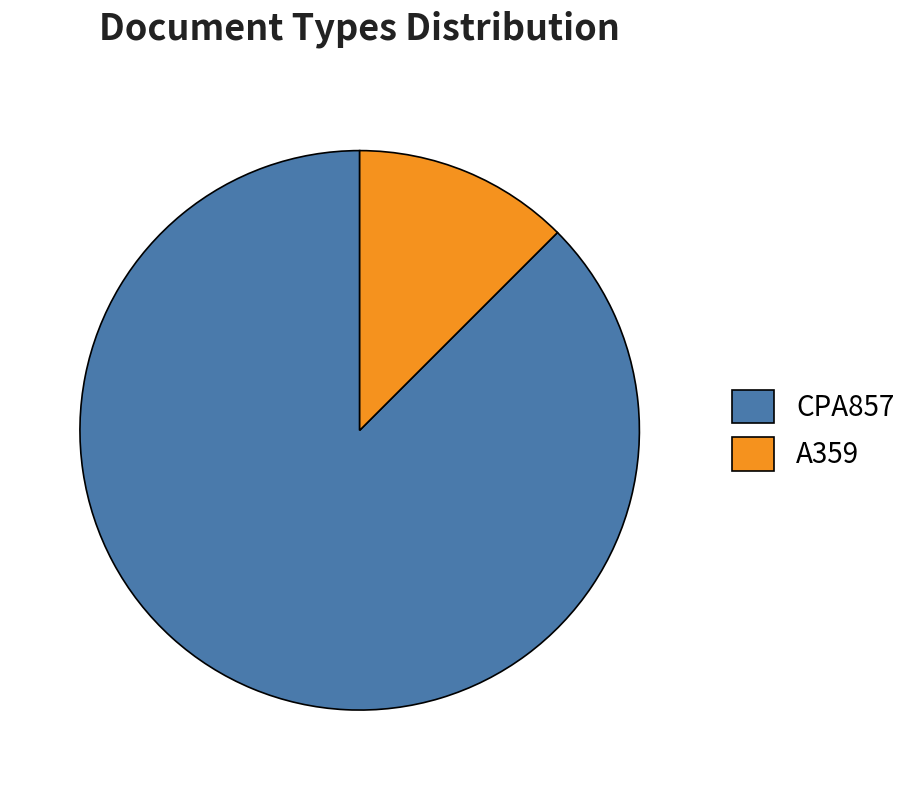

Is it true that CPA857 is 78% of the pie?

False